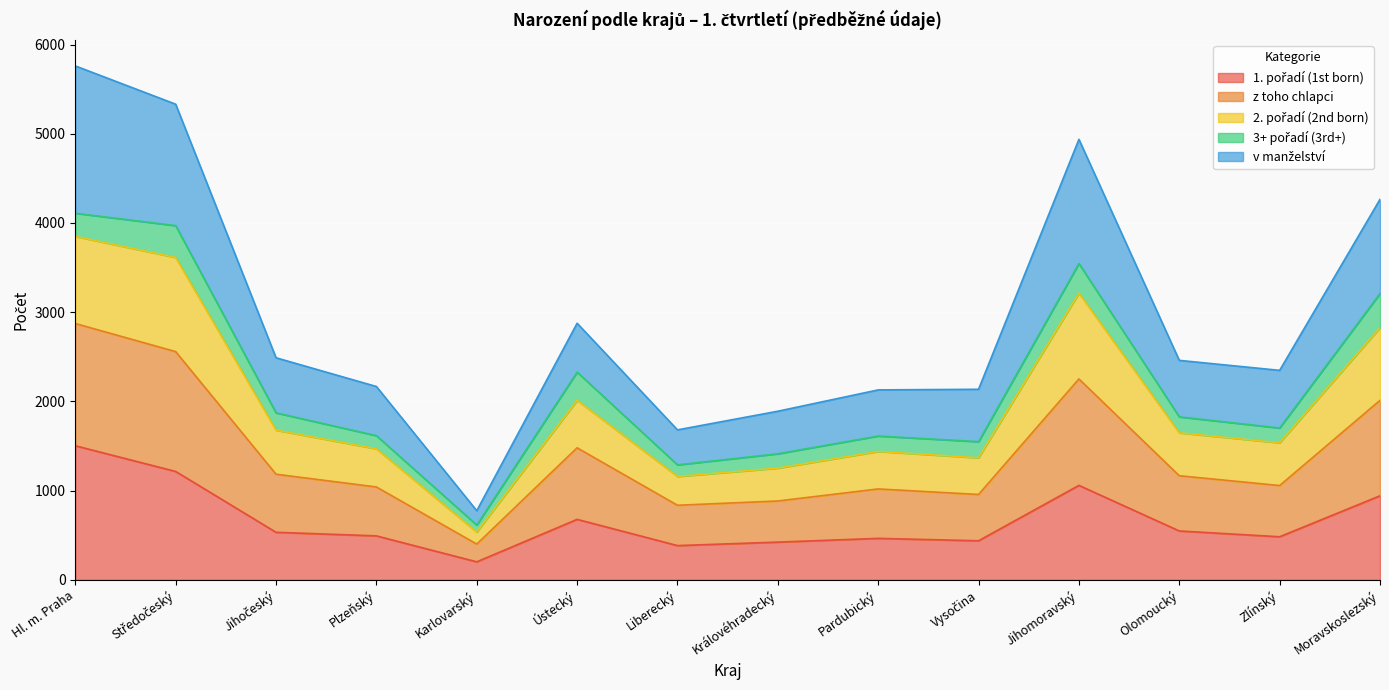

What is the total value across all series at Pardubický?

2129